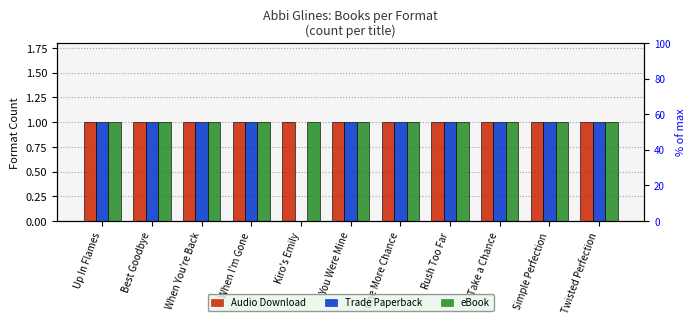

The value of Audio Download at You Were Mine is 1. True or false?

True